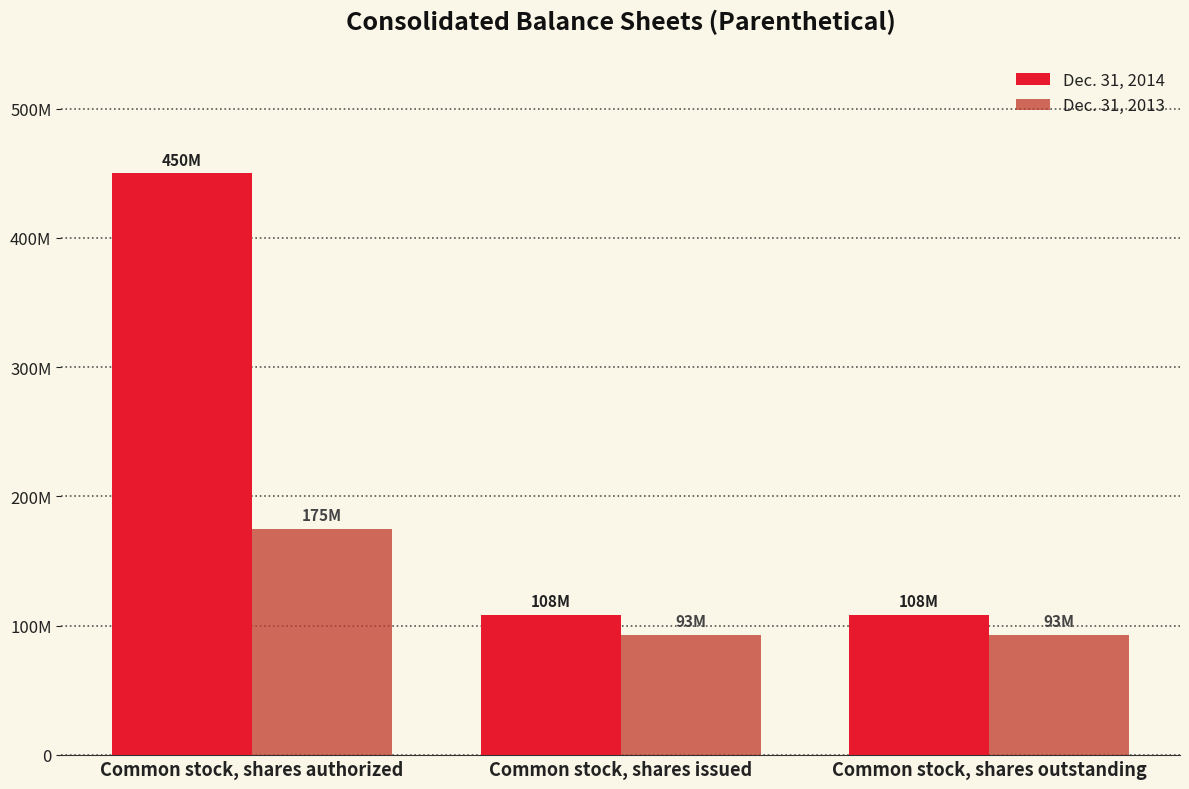

Does the chart contain stacked bars?

No